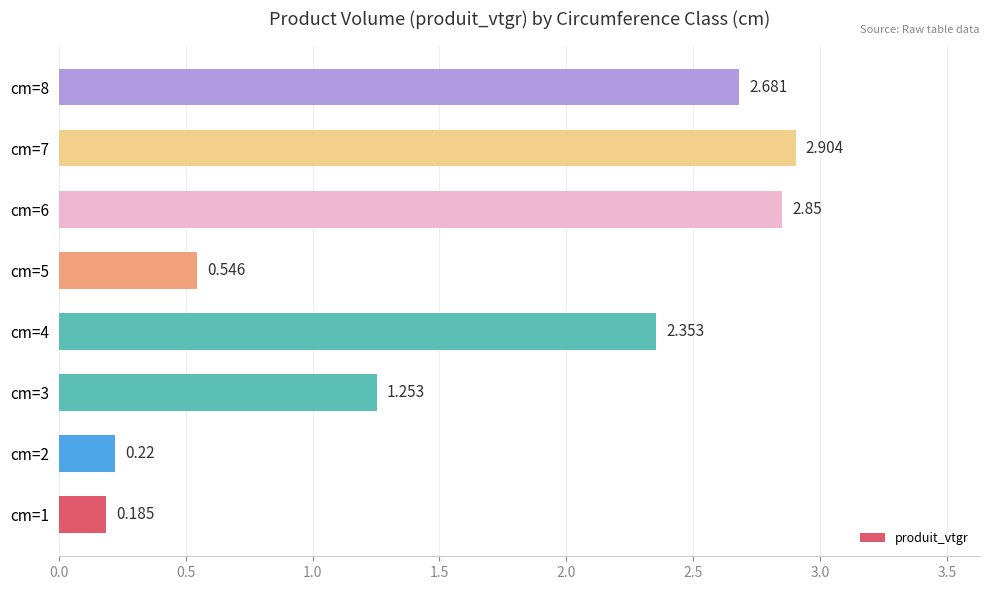

At which category does the chart reach its peak across all series?

cm=7